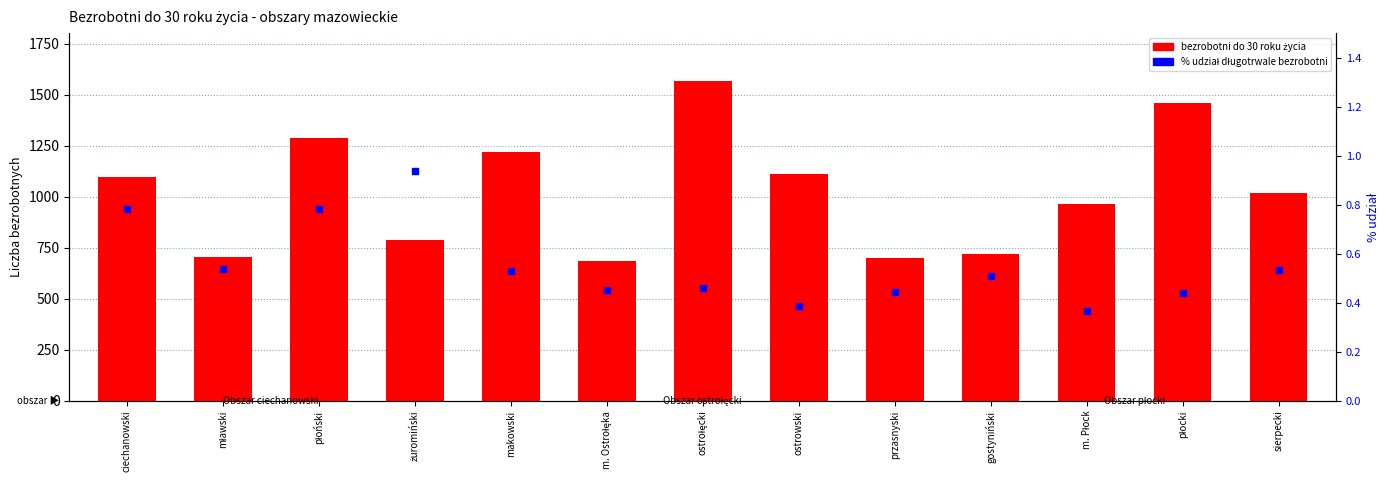

What are all the series names shown in the legend?

bezrobotni do 30 roku życia, % udział długotrwale bezrobotni